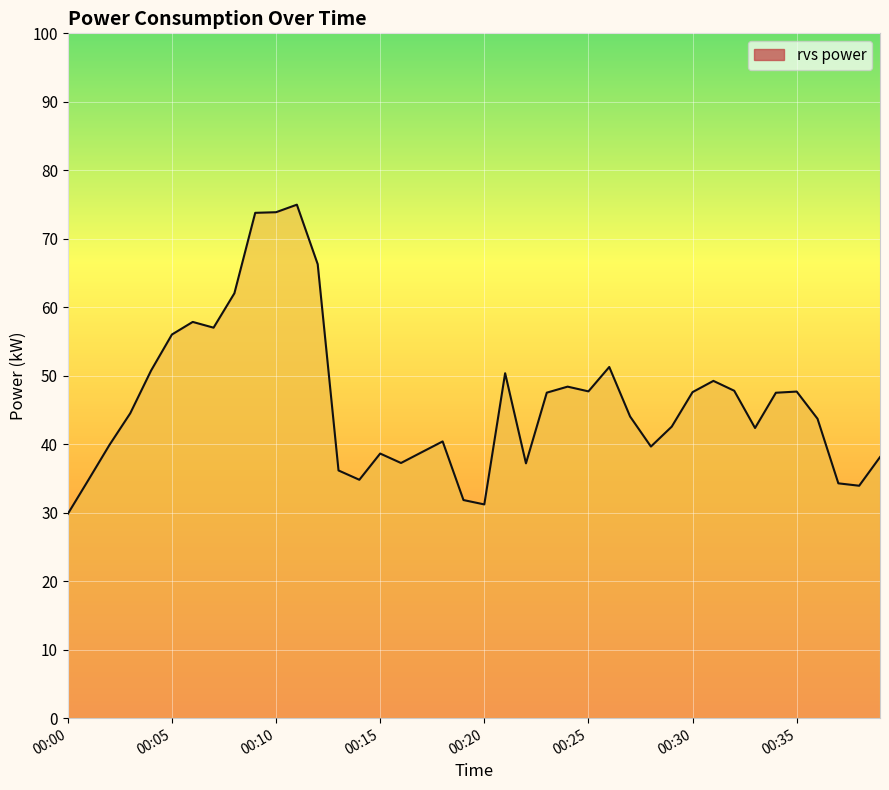

What is the greatest value displayed?

75.0